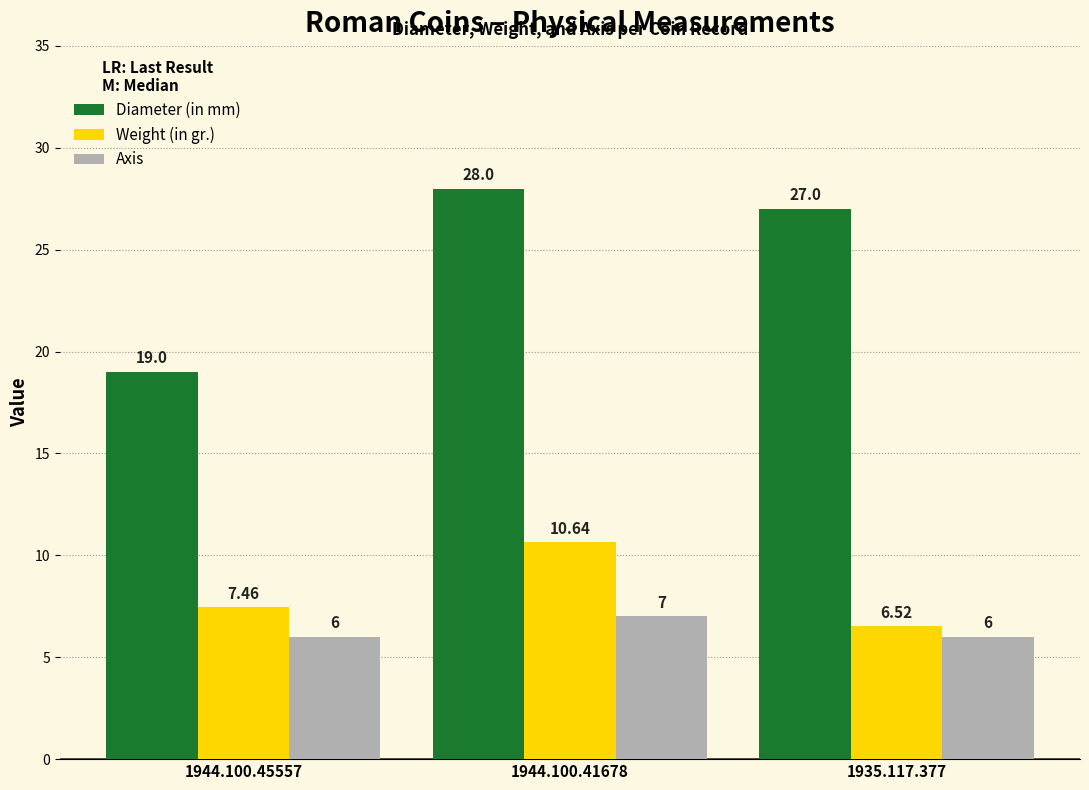

List the labels in order of Diameter (in mm) value, largest first.

1944.100.41678, 1935.117.377, 1944.100.45557